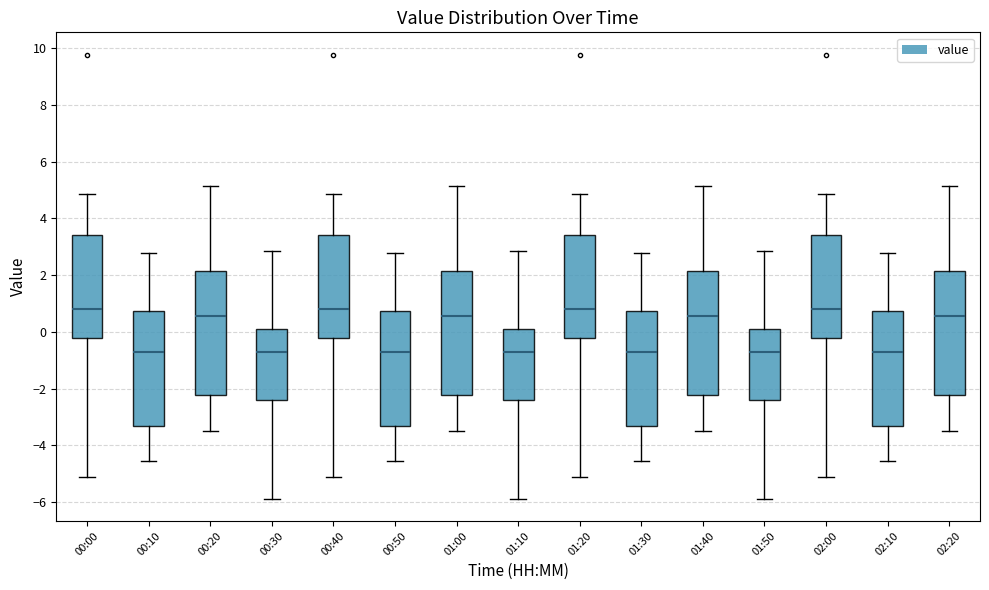

Reading left to right, transcribe this box plot: for each box, give where its median line is, the range the box spans, and where its two whiskers end, as read against the y-axis. The values are not printed on the chart, so give them approximately, as read against the axis.

00:00: median 0.8, box -0.2 to 3.4, whiskers -5.2 to 4.8
00:10: median -0.8, box -3.4 to 0.8, whiskers -4.6 to 2.8
00:20: median 0.6, box -2.2 to 2.2, whiskers -3.6 to 5.2
00:30: median -0.8, box -2.4 to 0.2, whiskers -5.8 to 2.8
00:40: median 0.8, box -0.2 to 3.4, whiskers -5.2 to 4.8
00:50: median -0.8, box -3.4 to 0.8, whiskers -4.6 to 2.8
01:00: median 0.6, box -2.2 to 2.2, whiskers -3.6 to 5.2
01:10: median -0.8, box -2.4 to 0.2, whiskers -5.8 to 2.8
01:20: median 0.8, box -0.2 to 3.4, whiskers -5.2 to 4.8
01:30: median -0.8, box -3.4 to 0.8, whiskers -4.6 to 2.8
01:40: median 0.6, box -2.2 to 2.2, whiskers -3.6 to 5.2
01:50: median -0.8, box -2.4 to 0.2, whiskers -5.8 to 2.8
02:00: median 0.8, box -0.2 to 3.4, whiskers -5.2 to 4.8
02:10: median -0.8, box -3.4 to 0.8, whiskers -4.6 to 2.8
02:20: median 0.6, box -2.2 to 2.2, whiskers -3.6 to 5.2